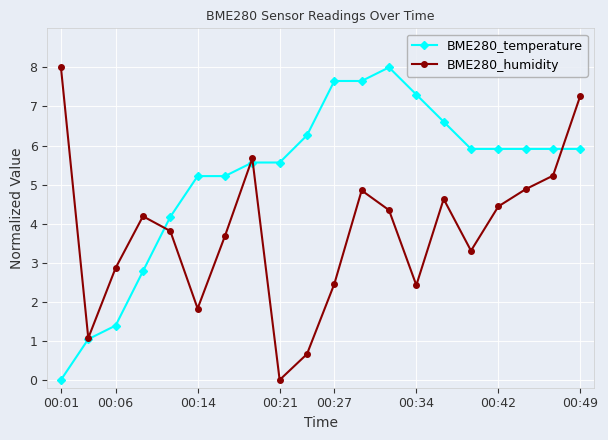

What is the difference between the maximum and second lowest values in the BME280_temperature series?

7.0